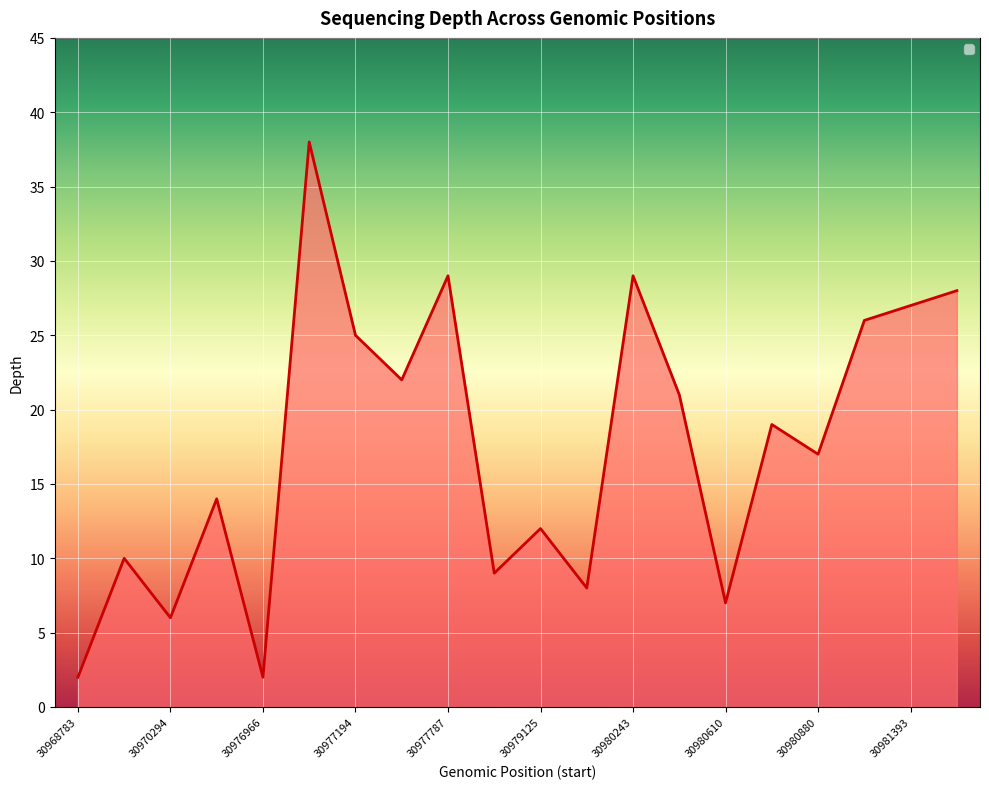

Reading left to right, what are all the values shown in this chart?

30968783=2	30968950=10	30970294=6	30972328=14	30976966=2	30977169=38	30977194=25	30977212=22	30977787=29	30977846=9	30979125=12	30979789=8	30980243=29	30980501=21	30980610=7	30980698=19	30980880=17	30980957=26	30981393=27	30981532=28